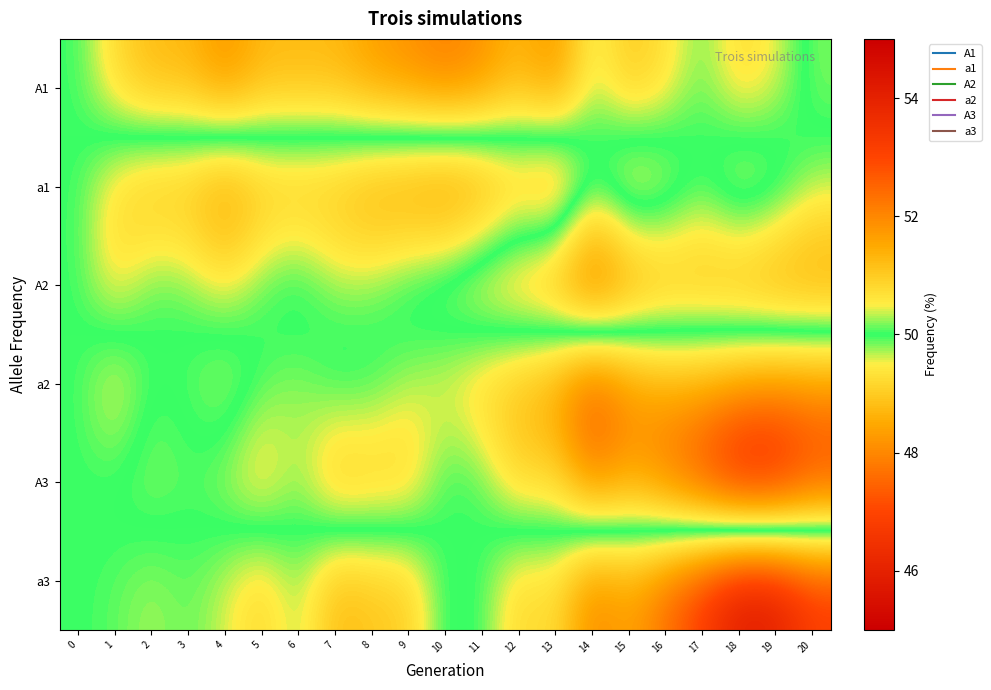

How many distinct data groups are displayed?

6